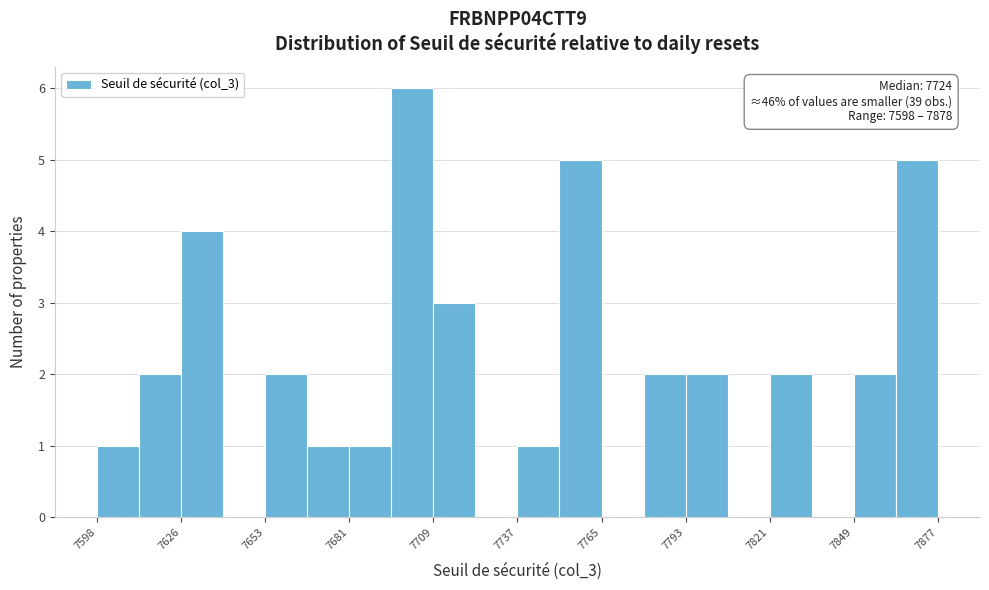

Read against the x-axis, roughly where is the centre of the tallest bar?

7705